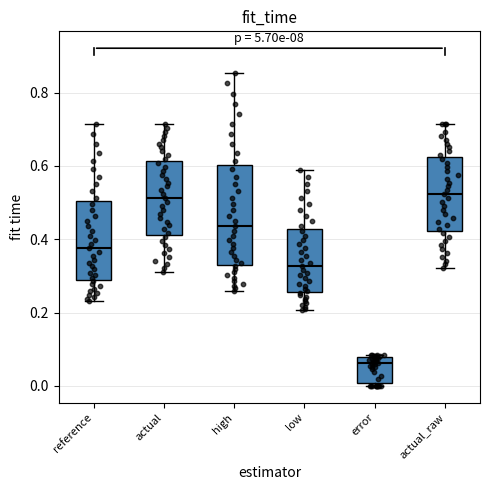

Comparing the boxes themselves (not the whiskers), which one is the tallest?

high